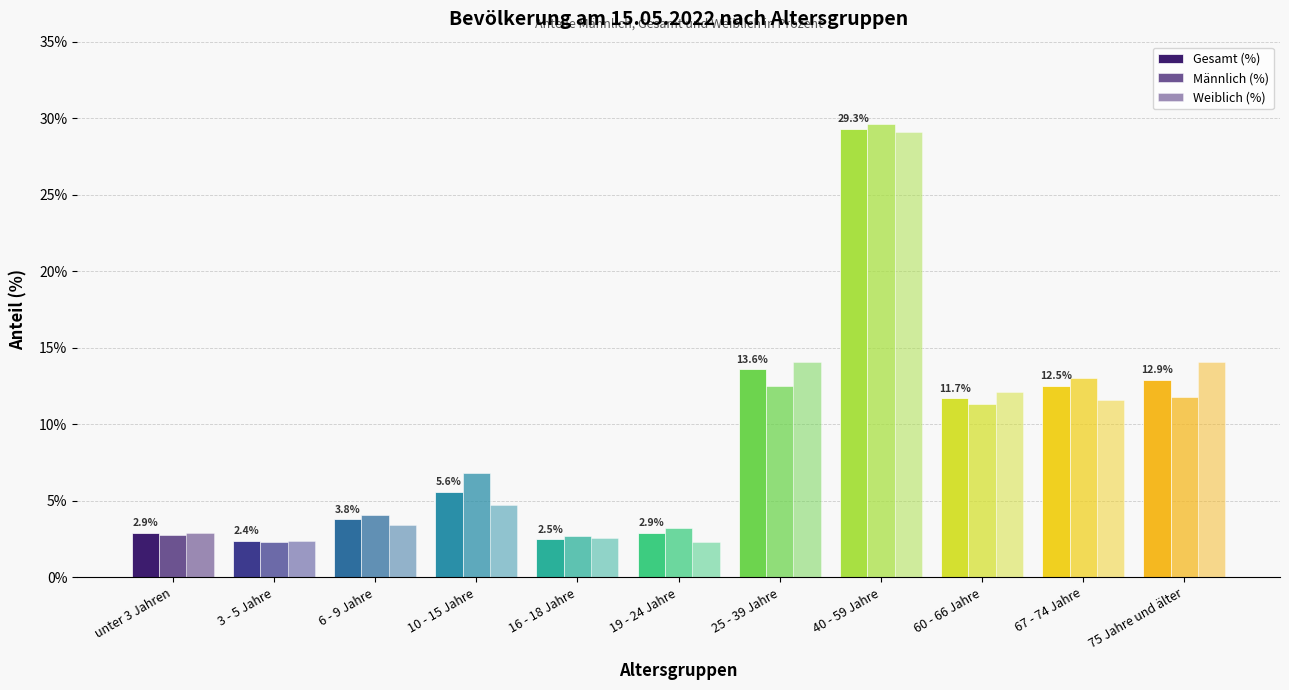

At how many categories does at least one series exceed 28?

1